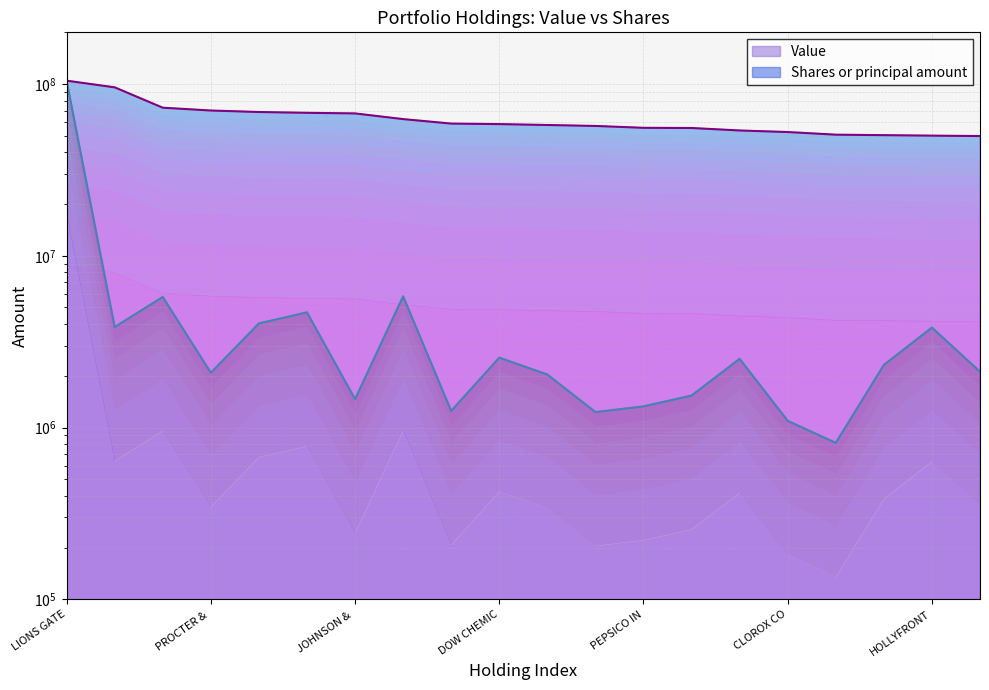

Which has a higher value, ROYAL DUTCH SHELL PLC CL A ADR or CHEVRON CORP?

CHEVRON CORP